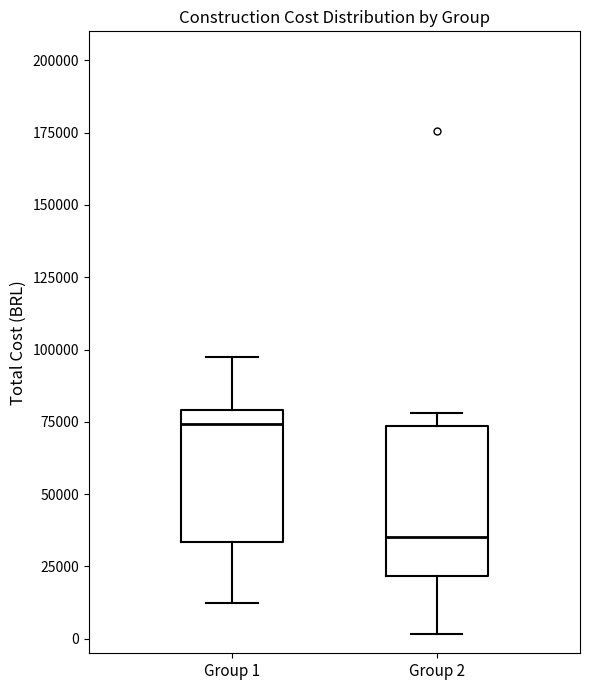

Which box's median line is the lowest?

Group 2